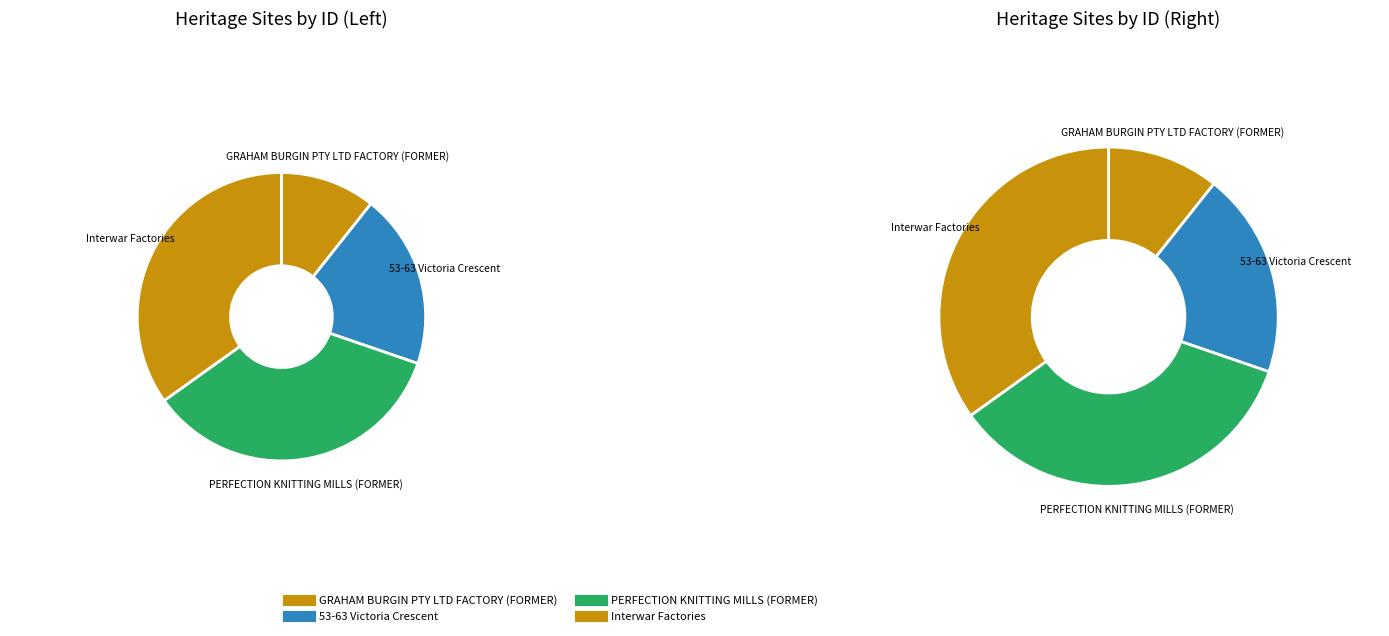

What is the largest slice in the pie chart?

Interwar Factories